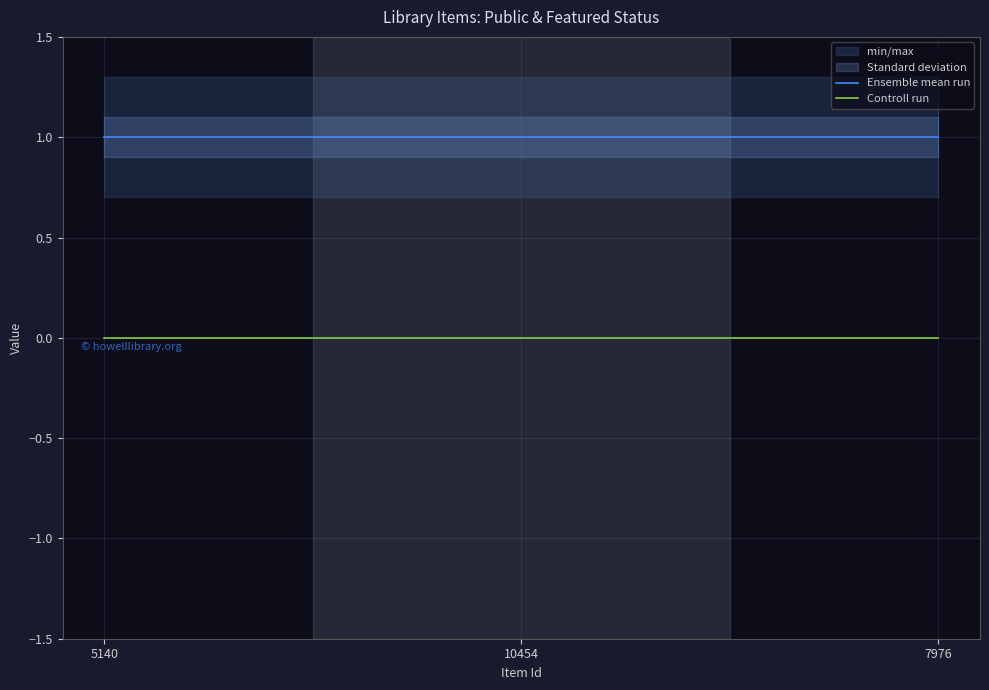

Which series has the largest total across all categories?

Ensemble mean run